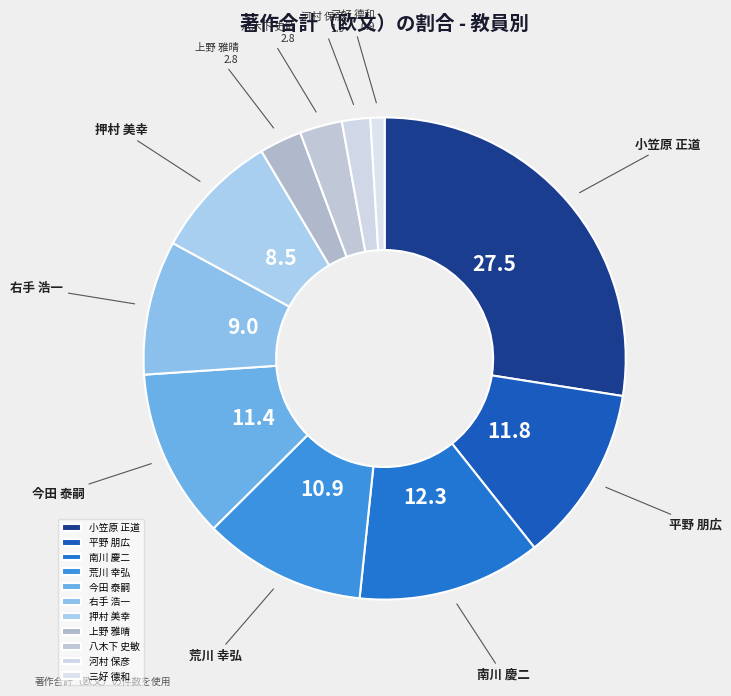

Which slice is the smallest?

三好 德和